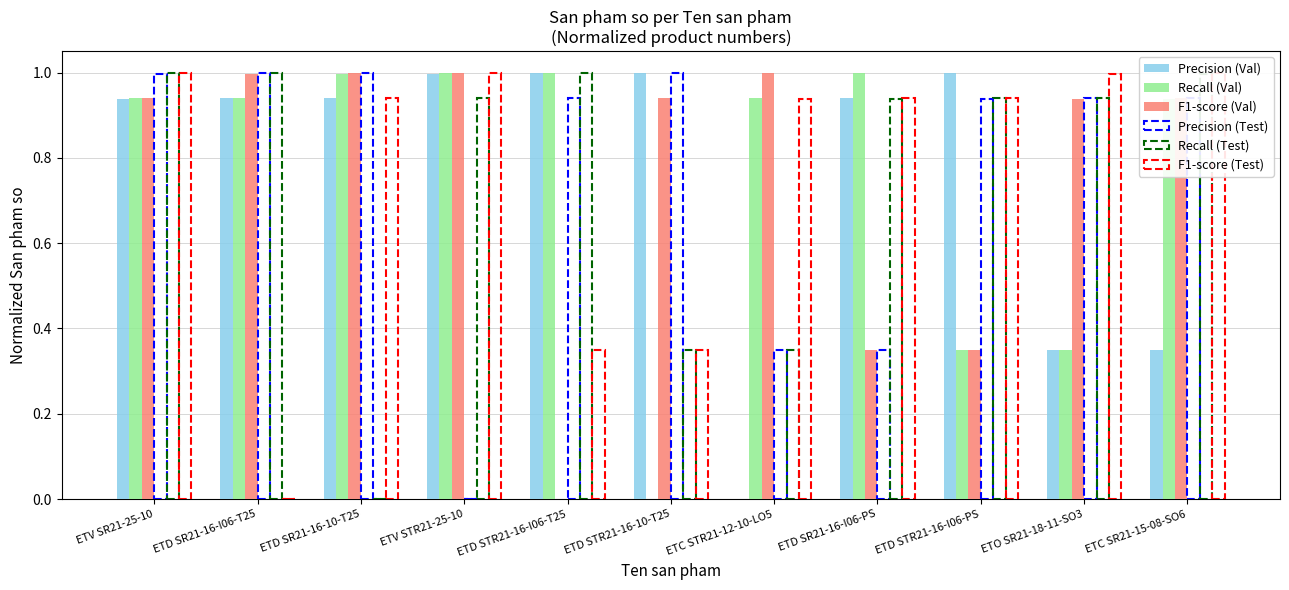

Are the bars grouped side by side (vs. stacked)?

Yes